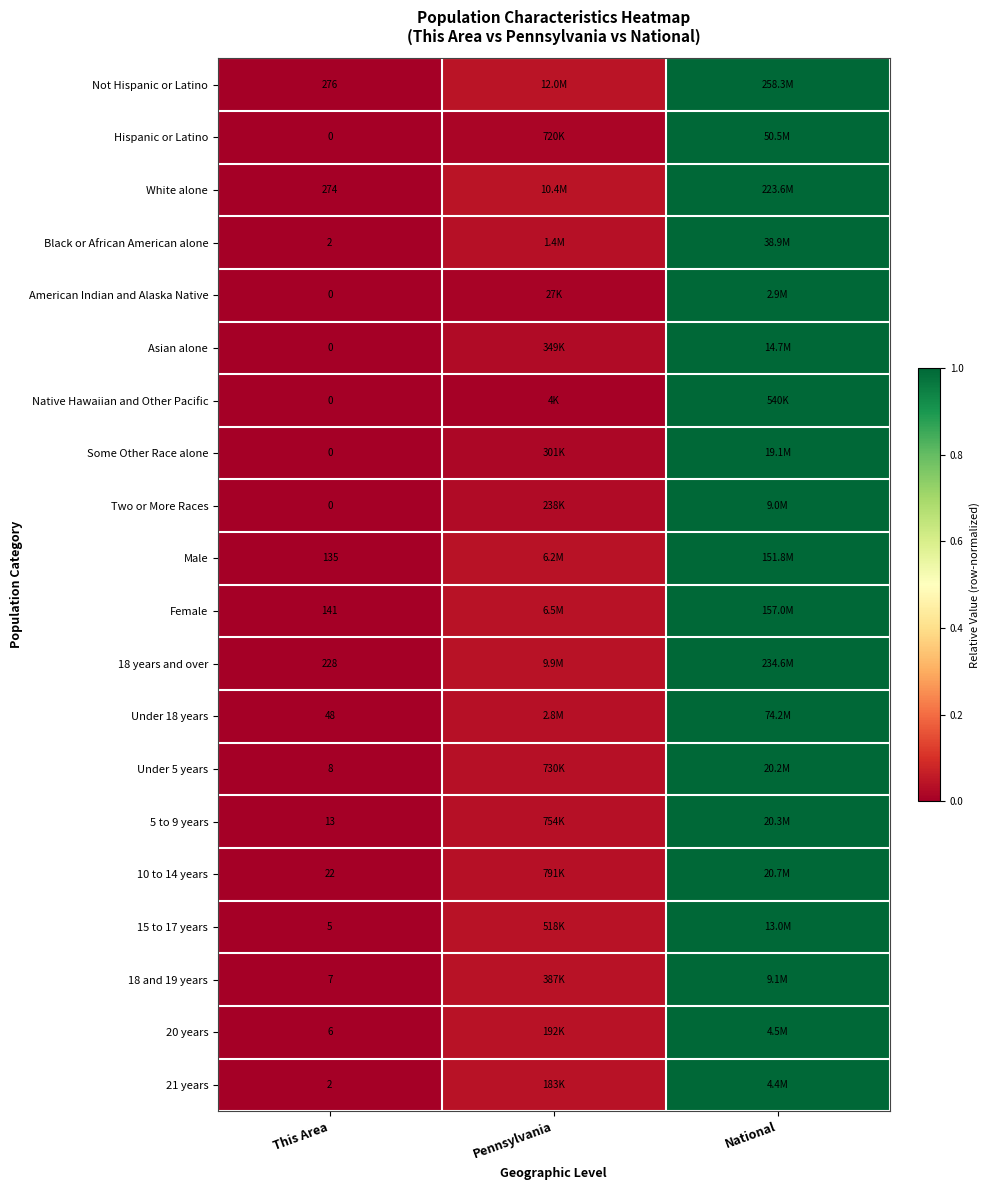

True or false: Under 5 years has a value of 0.0 at This Area.

False